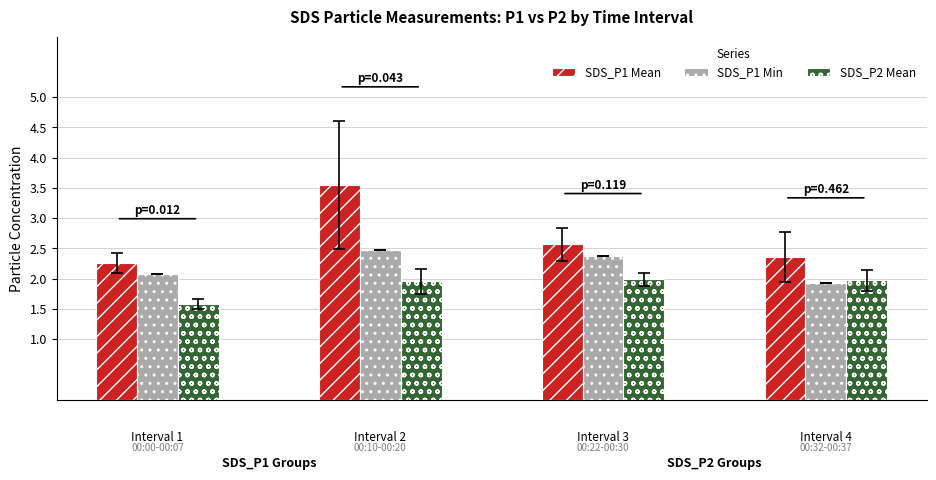

Reading left to right, transcribe all the data shown in this chart.

SDS_P1 Mean: 2.3	3.5	2.6	2.4
SDS_P1 Min: 2.1	2.5	2.4	1.9
SDS_P2 Mean: 1.6	2.0	2.0	2.0